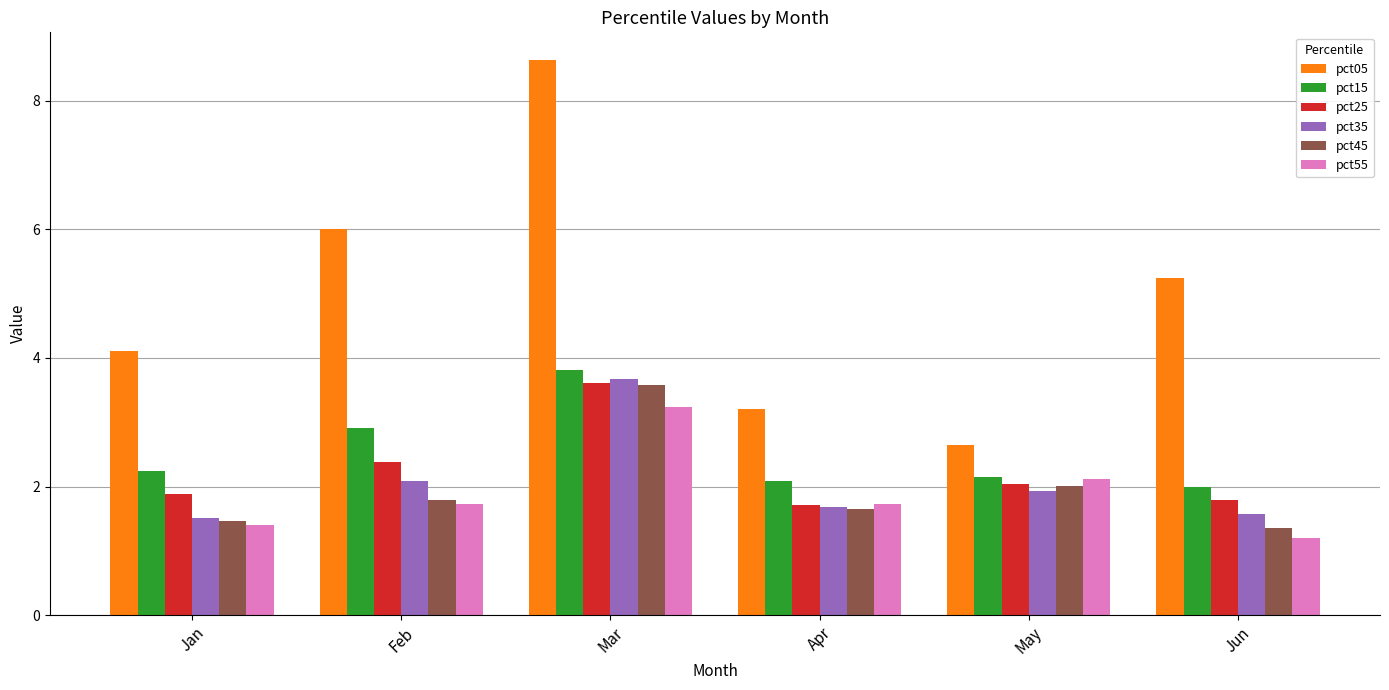

Which series has the largest total across all categories?

pct05